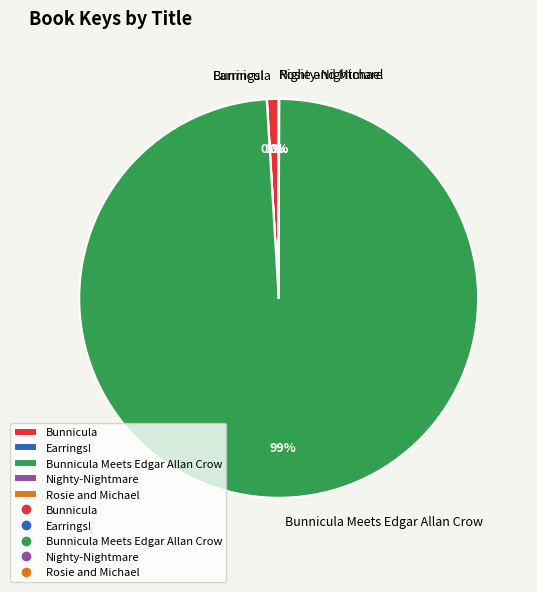

Does any single category account for the majority?

Yes